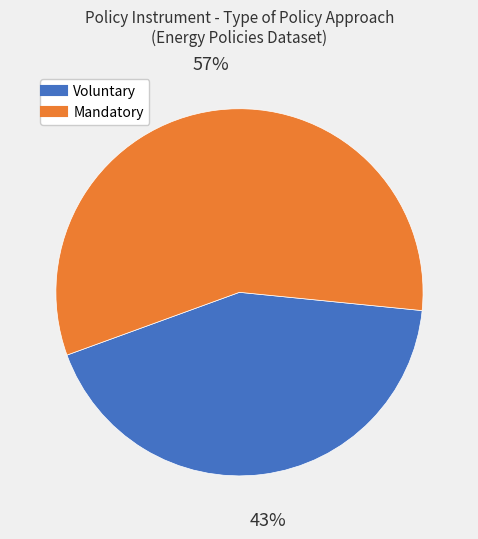

To the nearest percent, what is the difference between the largest and smallest slice percentages?

14%